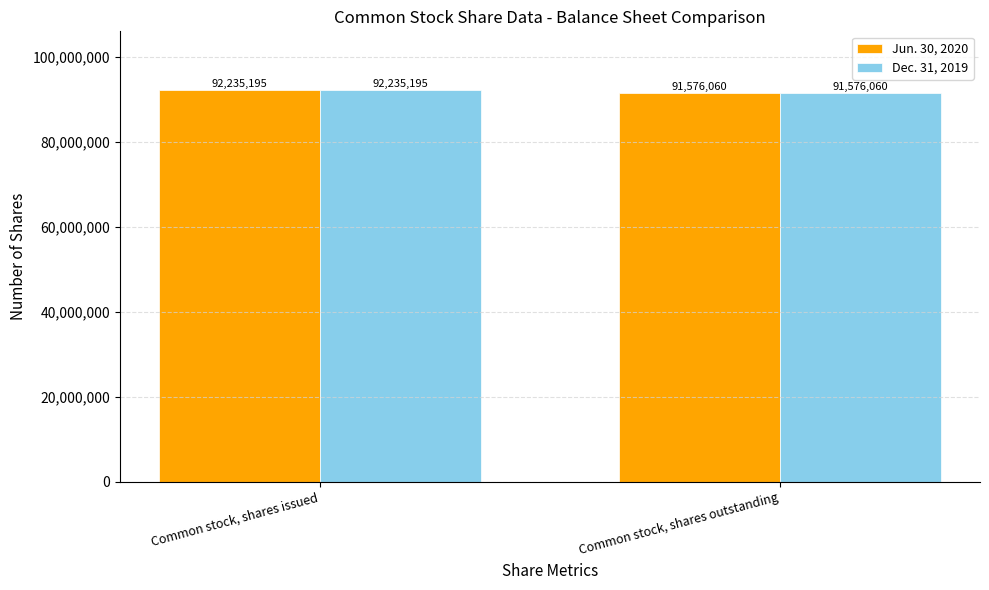

Is the value of Jun. 30, 2020 at Common stock, shares outstanding greater than the value of Dec. 31, 2019 at Common stock, shares issued?

No